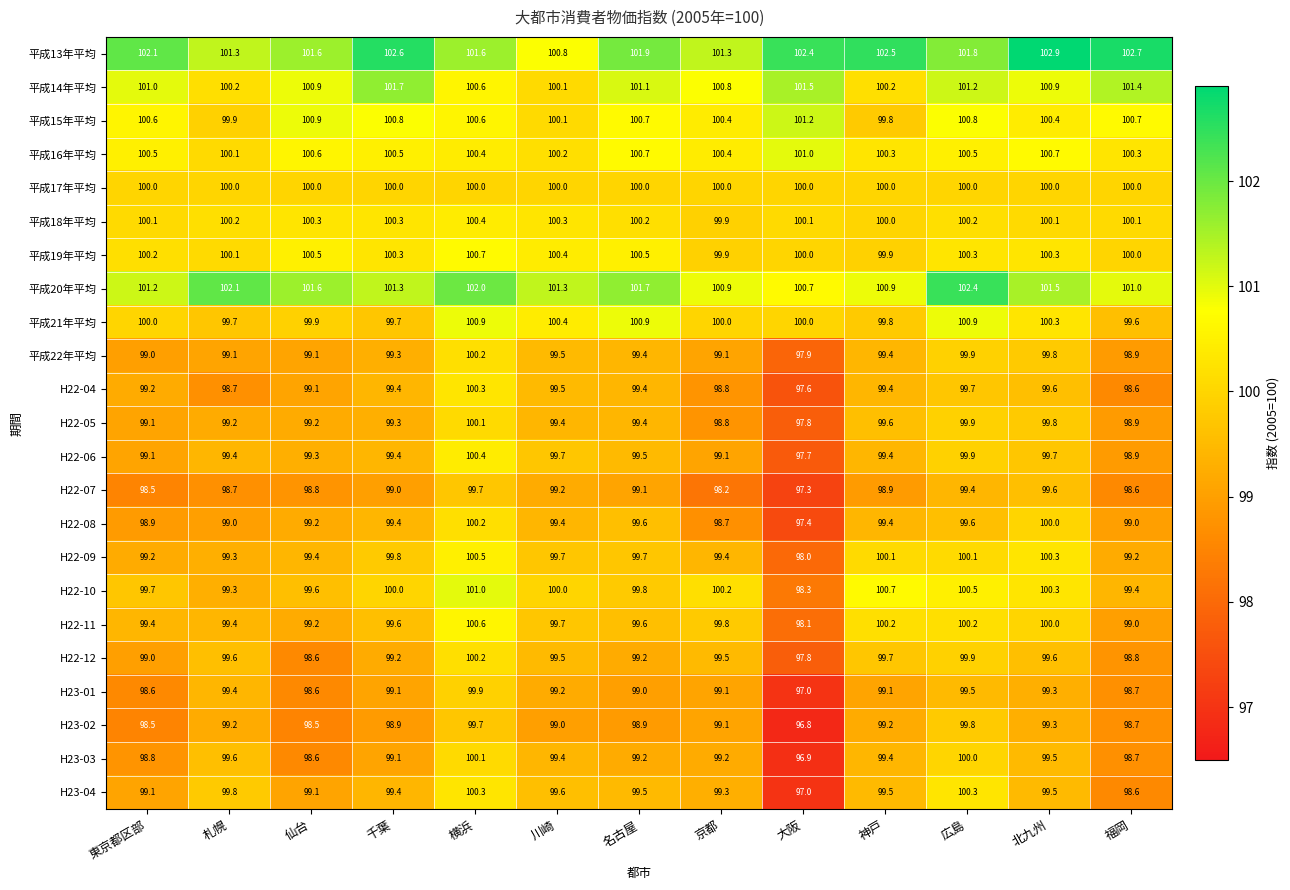

Between 東京都区部 and 名古屋, which series saw the biggest shift?

平成21年平均